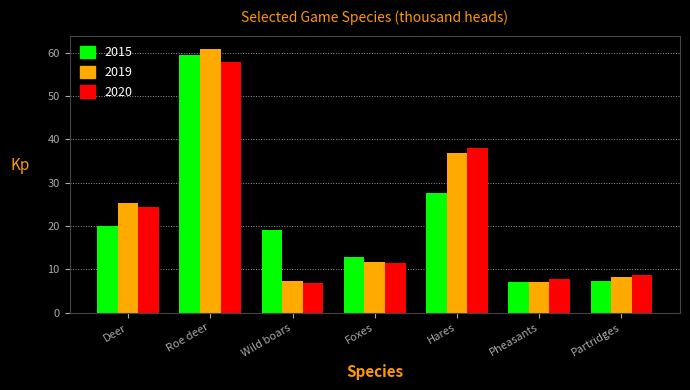

At which label is 2020 closest to 32?

Hares